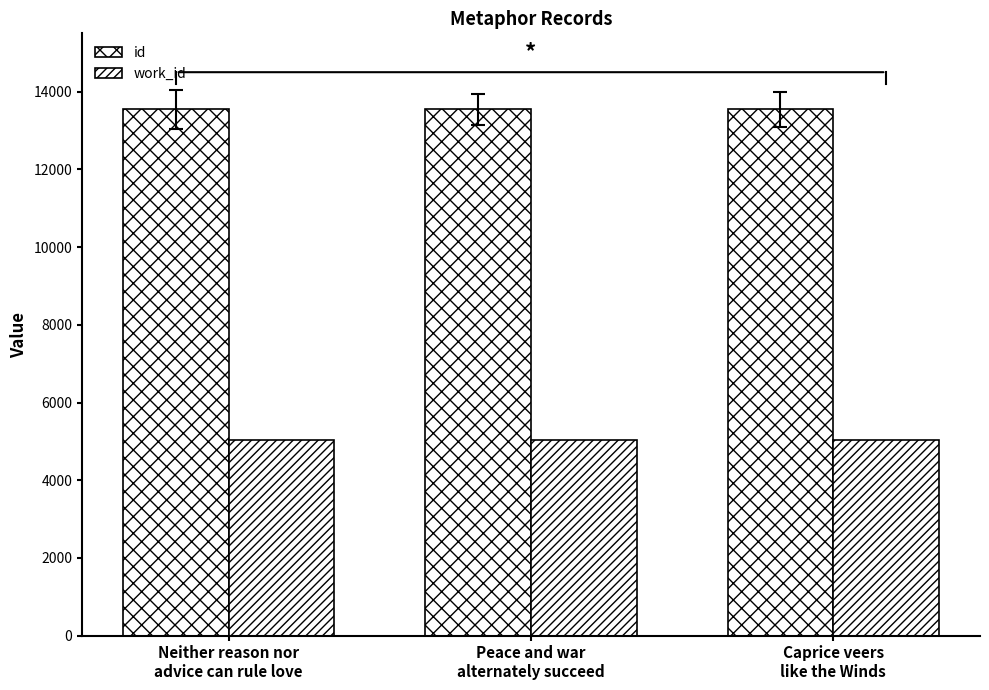

Rank the series at Caprice veers
like the Winds from highest to lowest value.

id, work_id